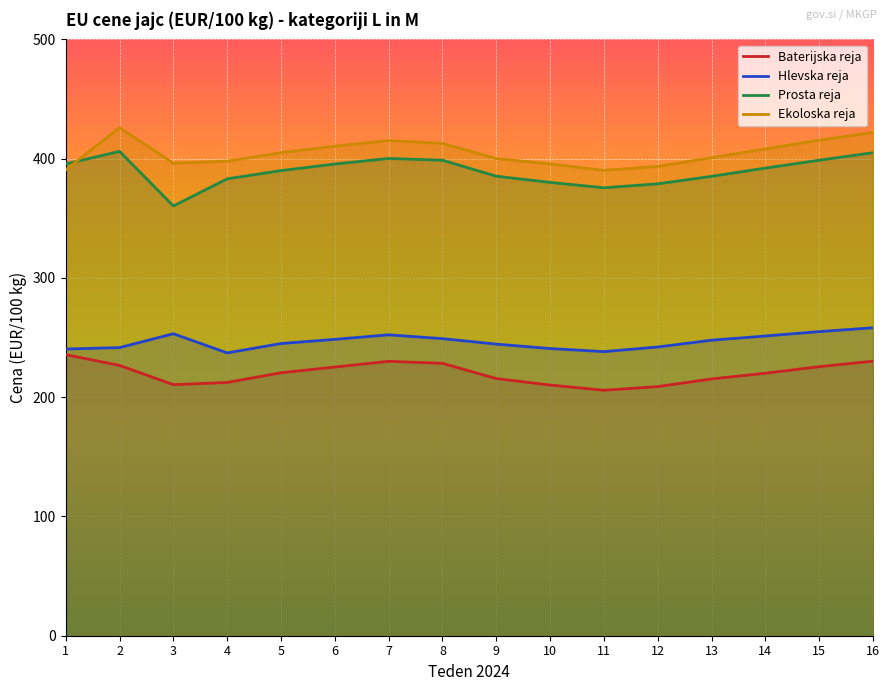

What is the total value across all series at 5?

1260.5